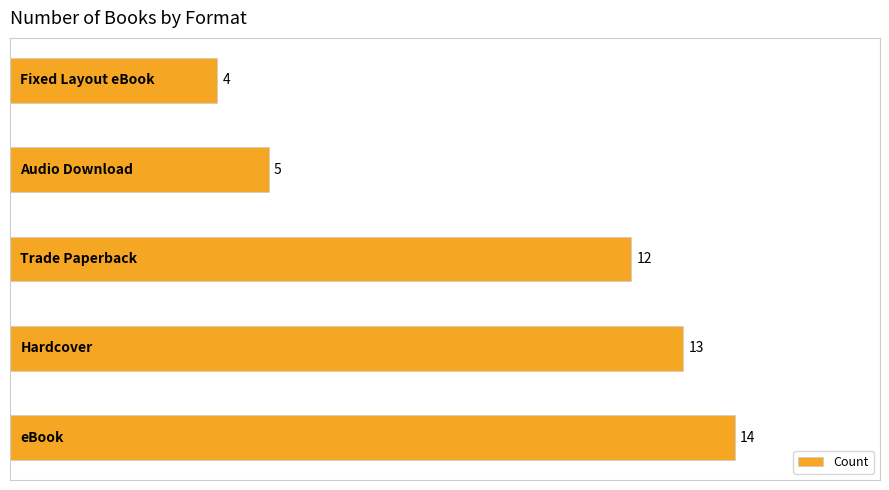

What is the smallest value displayed?

4